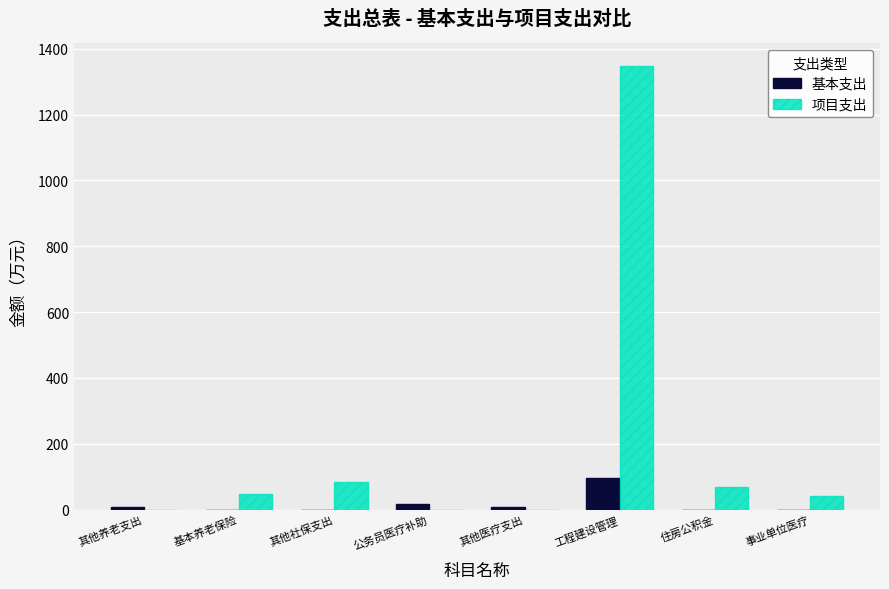

At which label does 项目支出 reach its peak?

工程建设管理